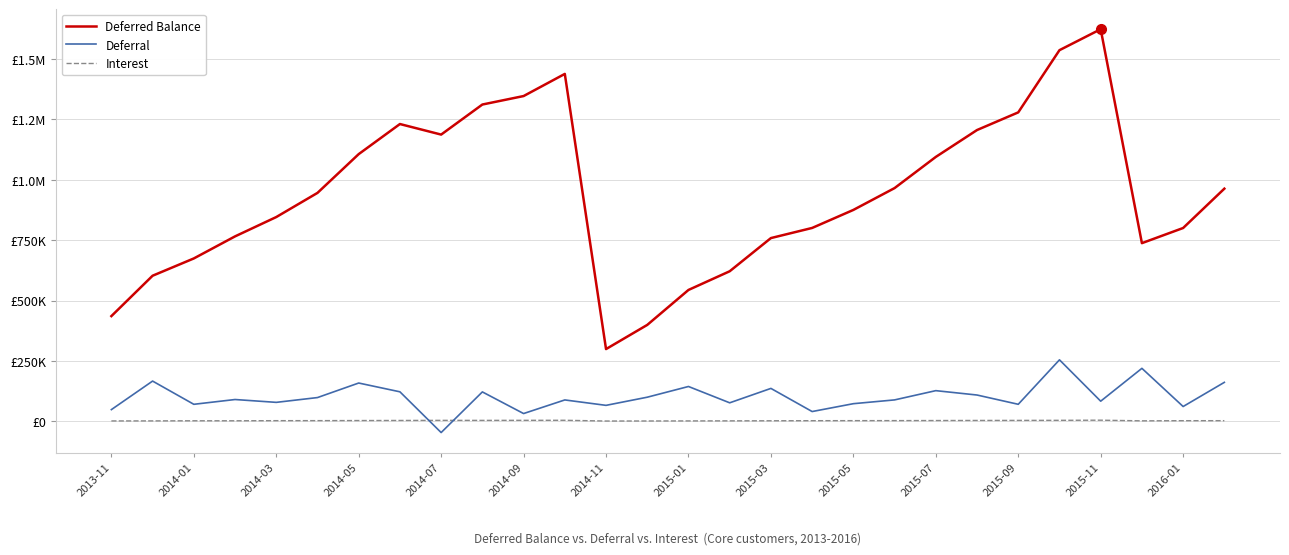

Does the chart display data point markers on the line(s)?

No